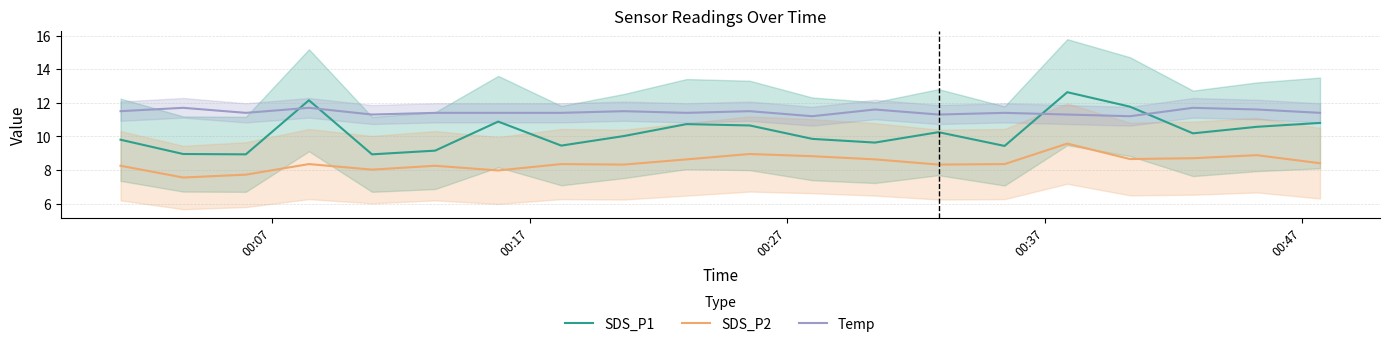

True or false: SDS_P1 and SDS_P2 intersect in this chart.

False